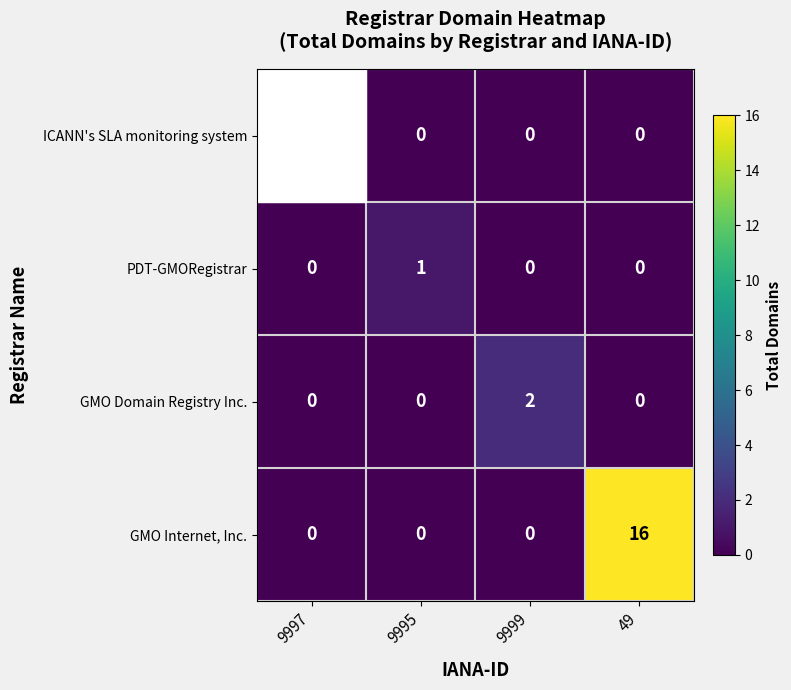

What is the spread (max minus min) of values at 49?

16